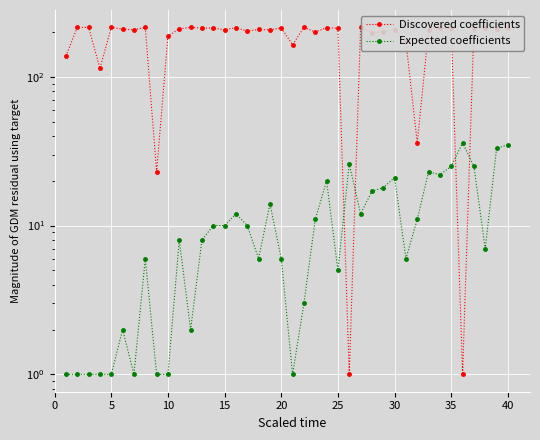

Which series has the widest spread of values?

Discovered coefficients